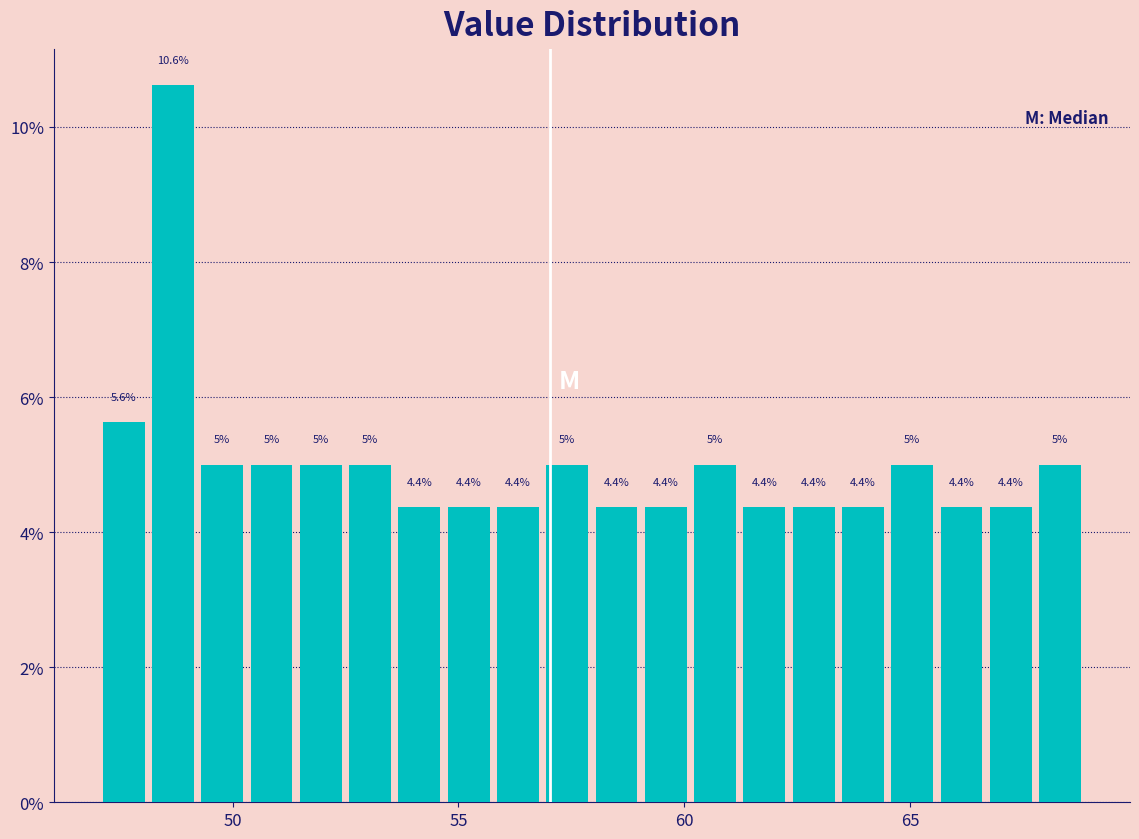

Read against the x-axis, roughly where is the centre of the tallest bar?

48.5